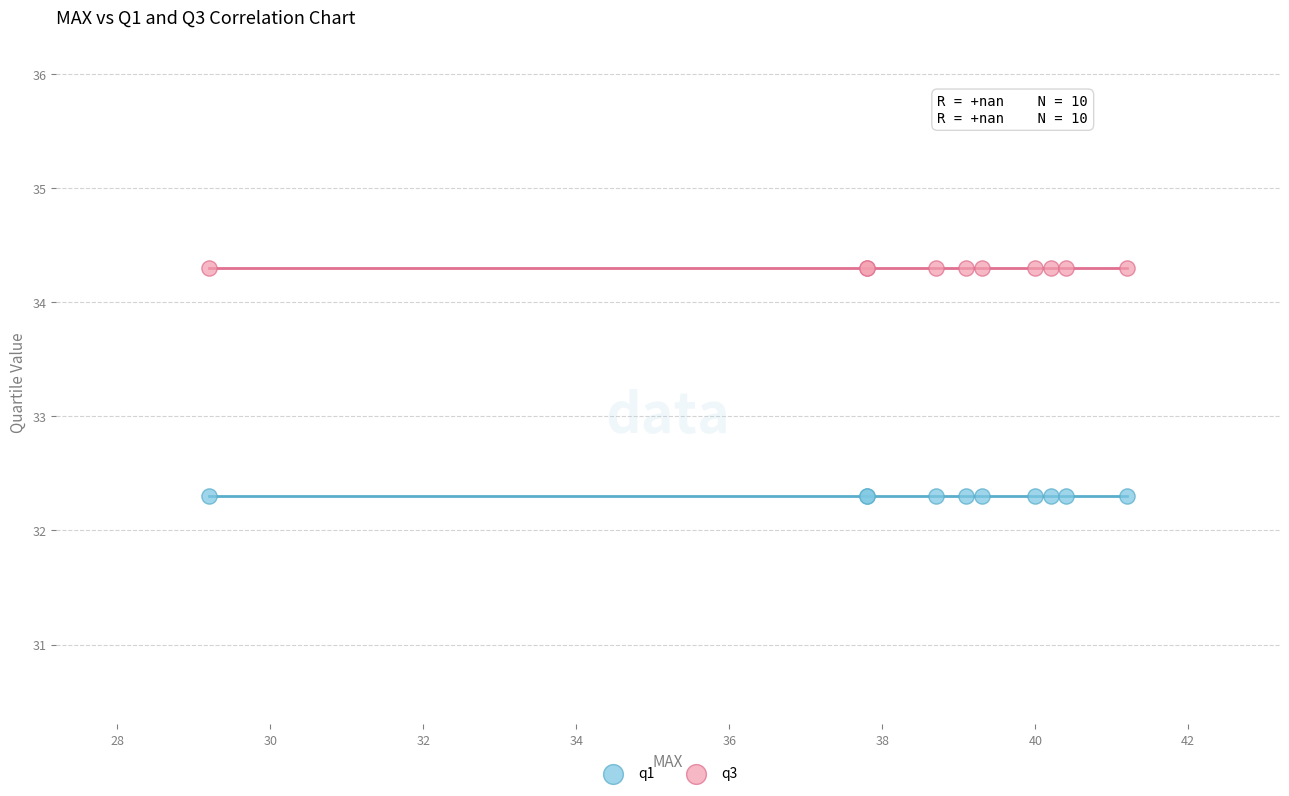

Which series reaches the minimum Y coordinate?

q1